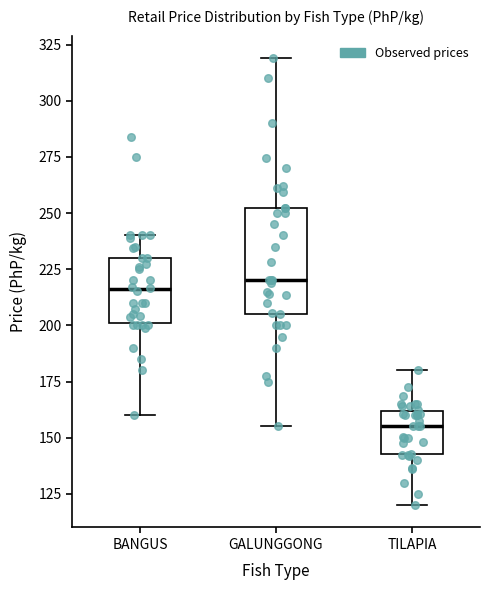

Reading left to right, read every box against the y-axis: the position of its median line, the range the box covers, and the ends of its whiskers. The values are not printed on the chart, so give them approximately, as read against the axis.

BANGUS: median 215, box 200 to 230, whiskers 160 to 240
GALUNGGONG: median 220, box 205 to 250, whiskers 155 to 320
TILAPIA: median 155, box 145 to 160, whiskers 120 to 180